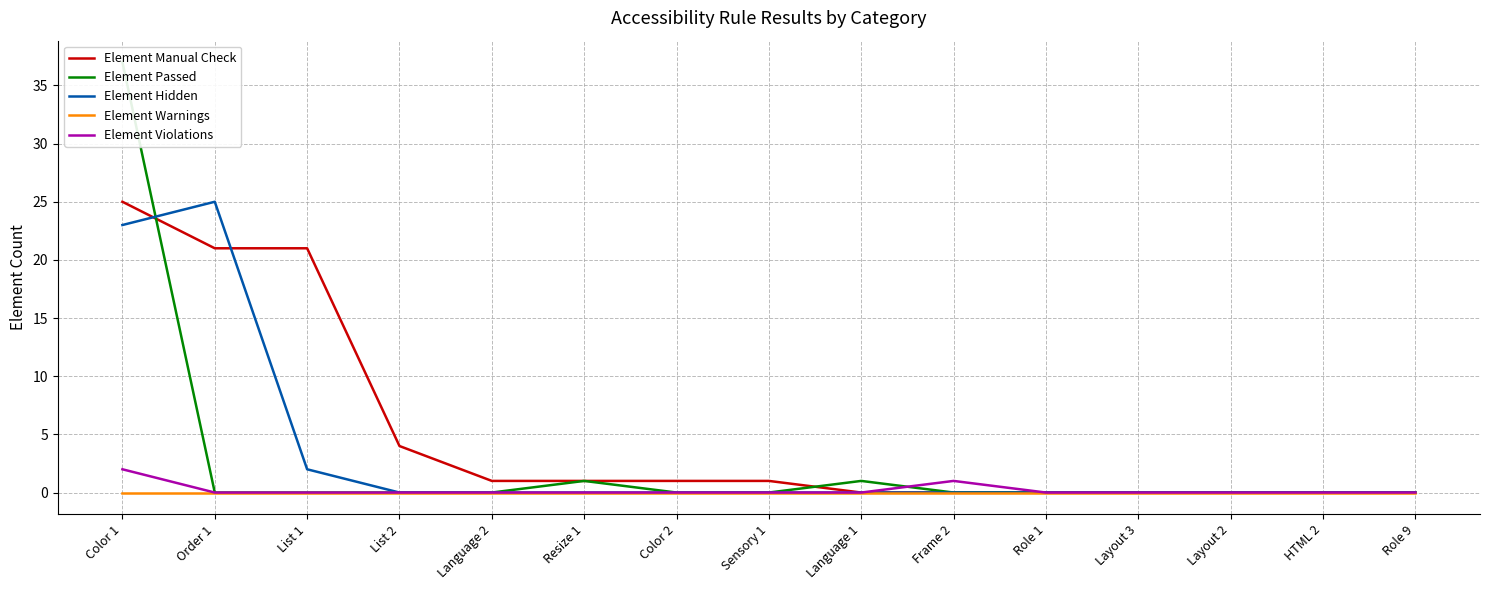

Between which two adjacent categories do Element Hidden and Element Passed first intersect?

Color 1 and Order 1